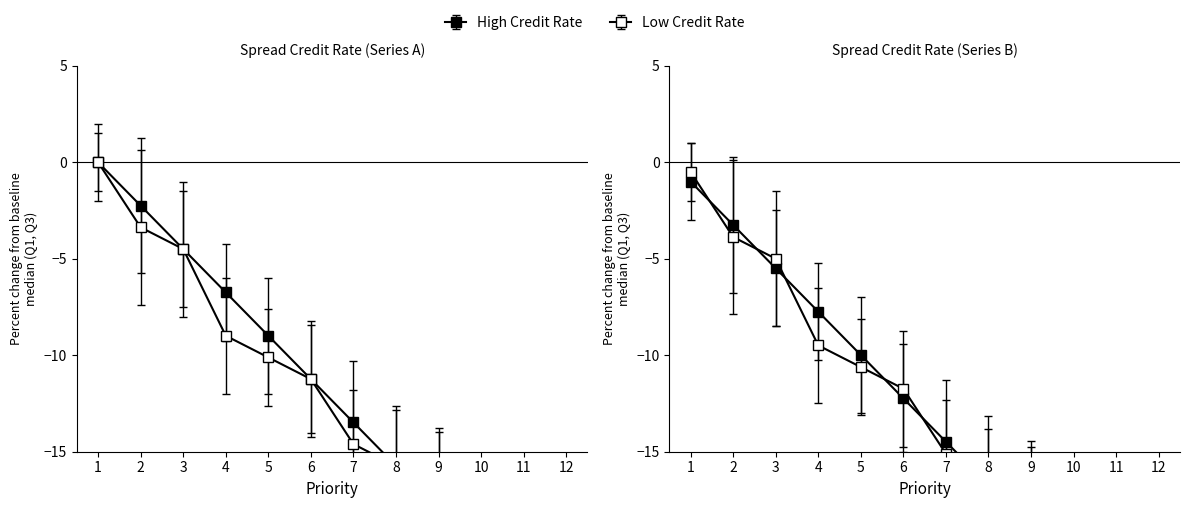

Which series has the largest total across all categories?

High Credit Rate